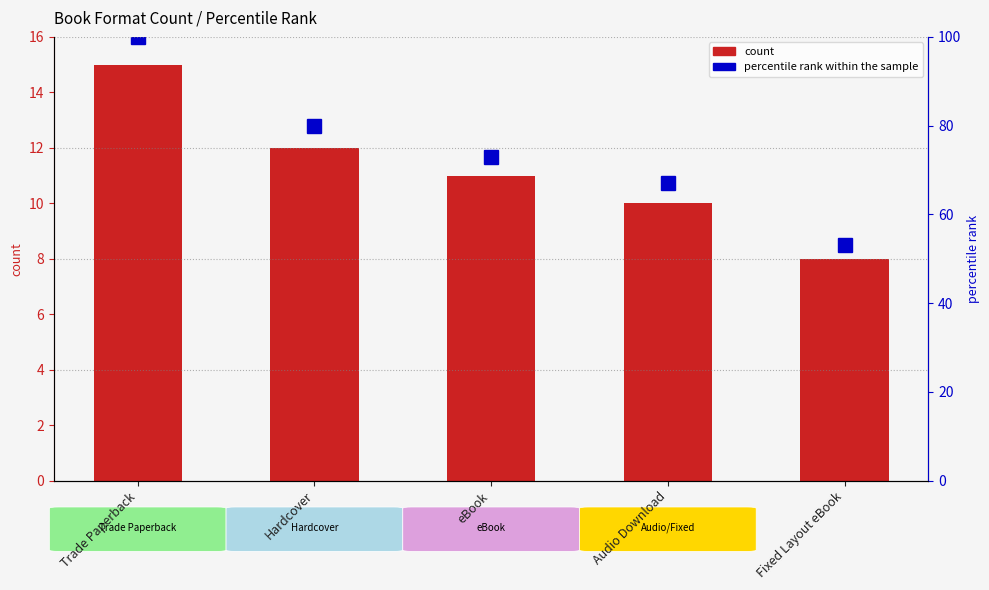

Is it true that percentile rank equals 67 at Audio Download?

True